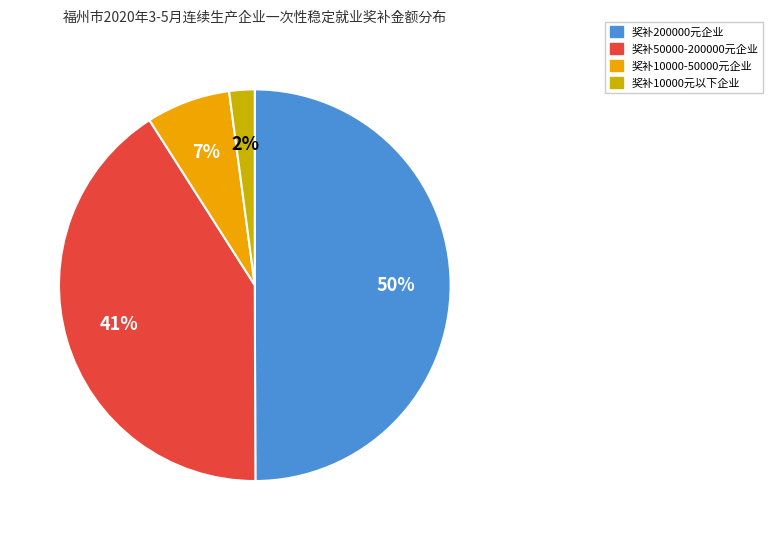

What is the smallest slice in the pie chart?

奖补10000元以下企业